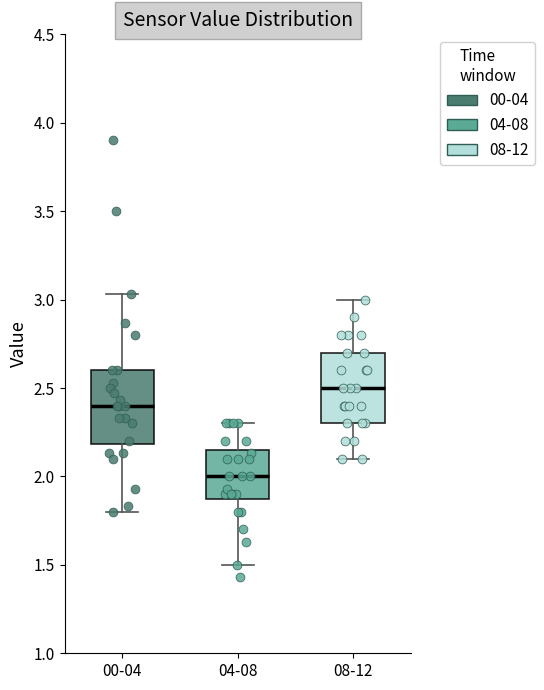

Reading left to right, transcribe this box plot: for each box, give where its median line is, the range the box spans, and where its two whiskers end, as read against the y-axis. The values are not printed on the chart, so give them approximately, as read against the axis.

00-04: median 2.40, box 2.20 to 2.60, whiskers 1.80 to 3.05
04-08: median 2.00, box 1.90 to 2.15, whiskers 1.50 to 2.30
08-12: median 2.50, box 2.30 to 2.70, whiskers 2.10 to 3.00